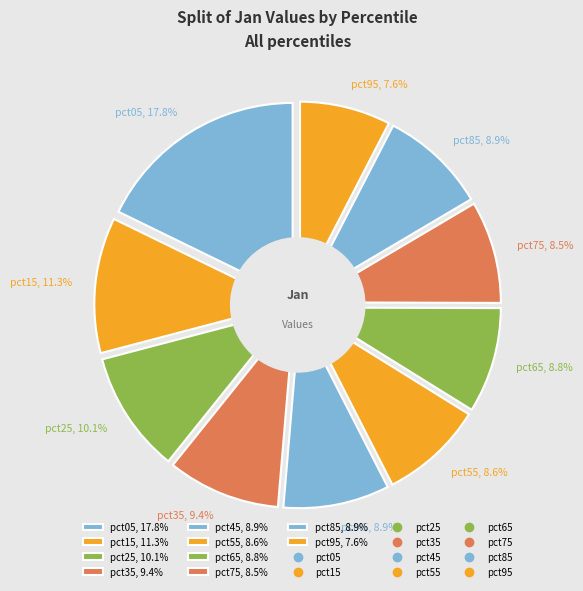

Is pct05 the majority of the pie?

No